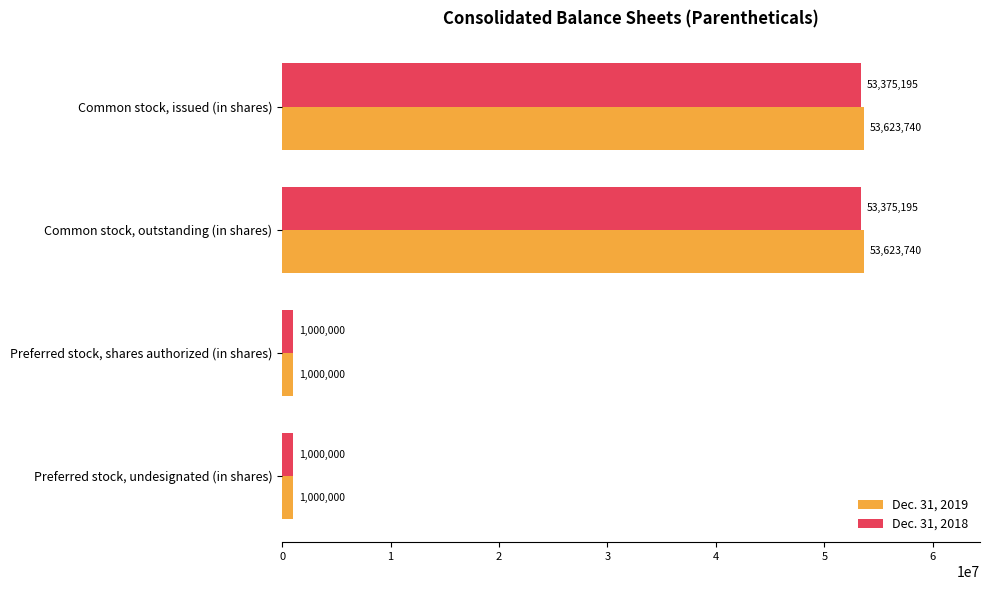

List the series in order of their peak value, lowest first.

Dec. 31, 2018, Dec. 31, 2019